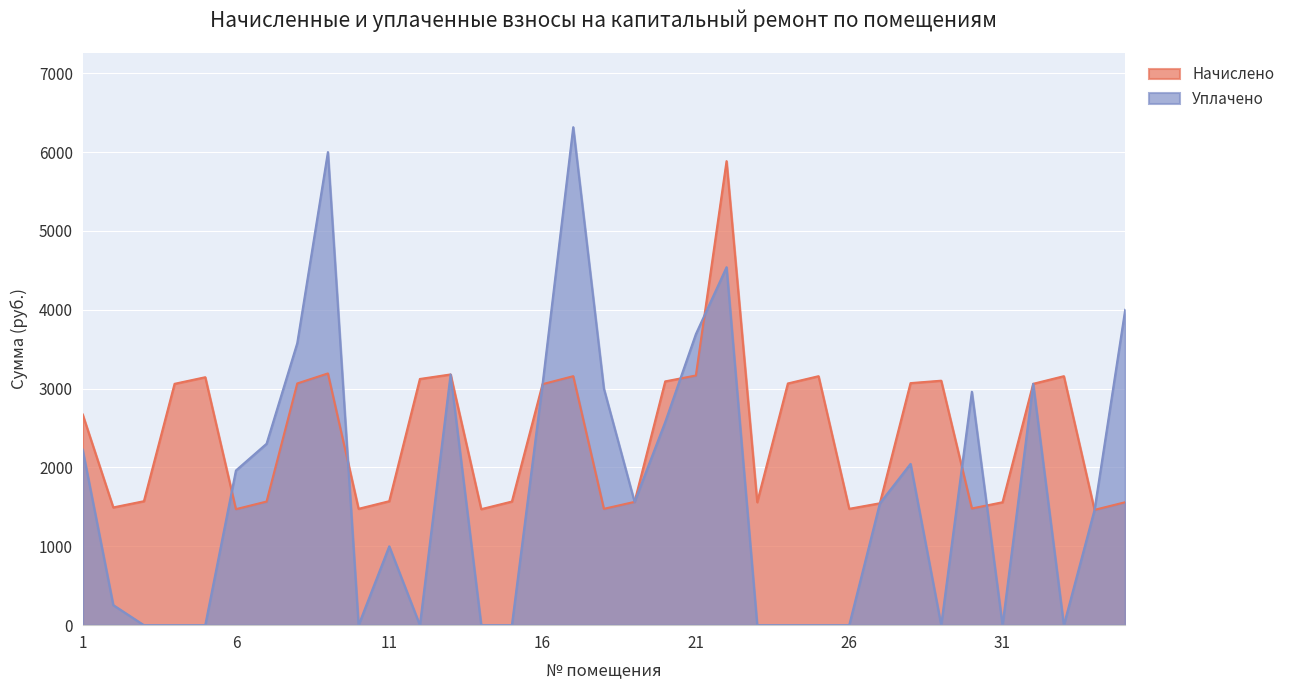

How many data points in Начислено are above 2674?

18